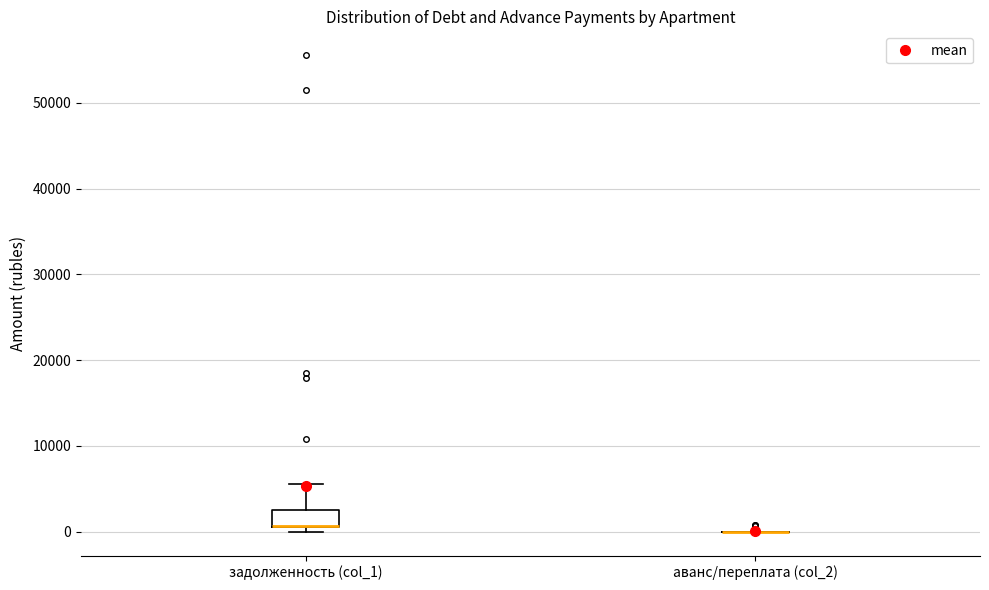

Reading left to right, transcribe this box plot: for each box, give where its median line is, the range the box spans, and where its two whiskers end, as read against the y-axis. The values are not printed on the chart, so give them approximately, as read against the axis.

задолженность (col_1): median 1000 (drawn on the box's lower edge), box 0 to 3000, whiskers 0 (just below the box's lower edge) to 6000
аванс/переплата (col_2): box collapsed to a line at 0, whiskers 0 to 0